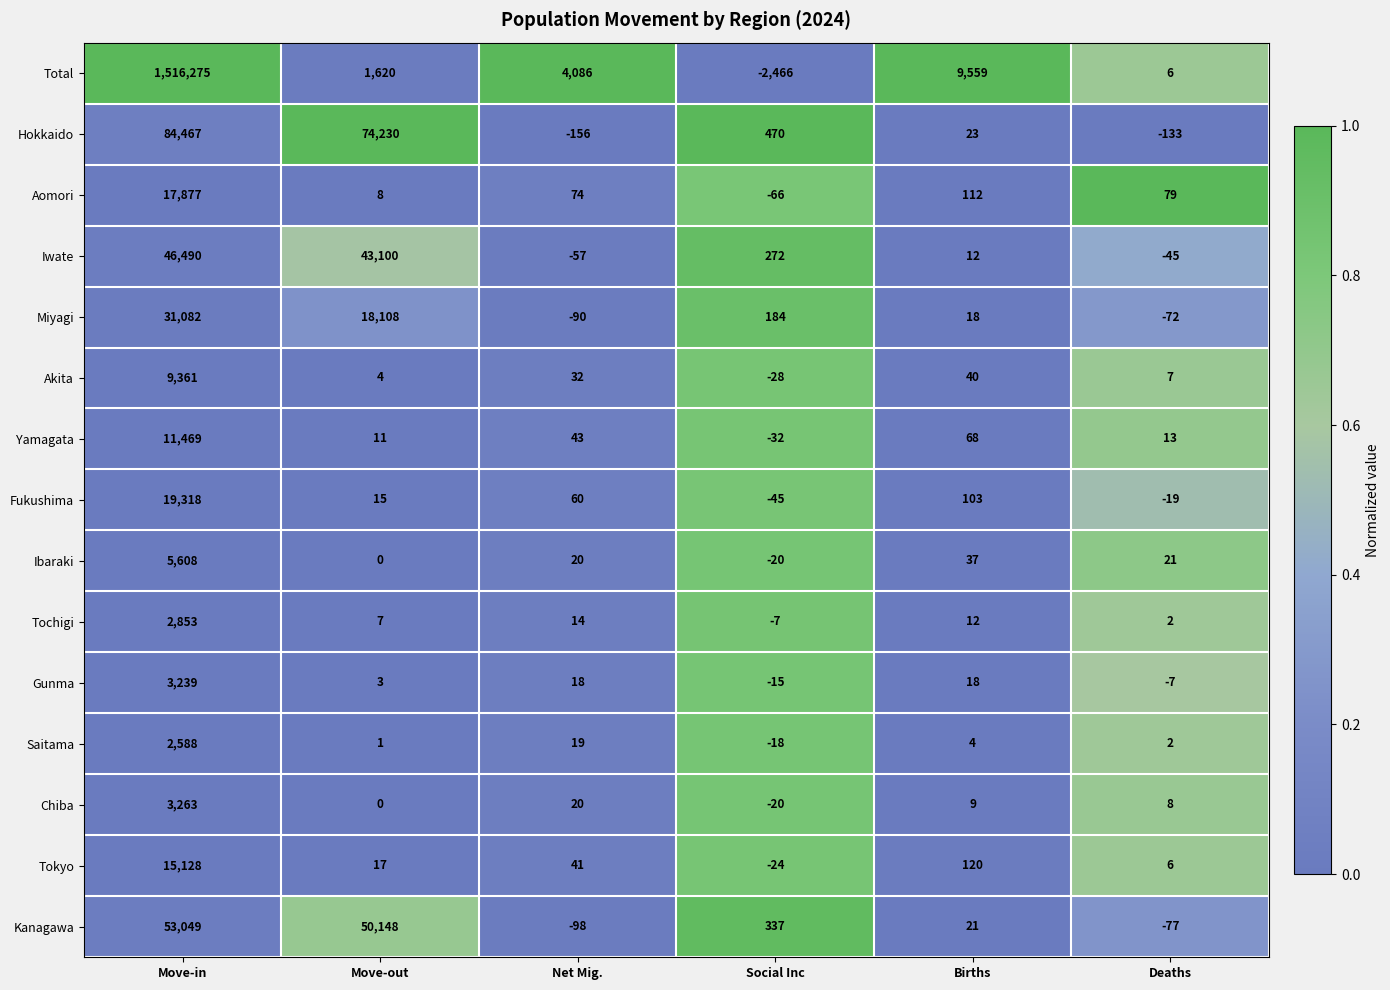

At which label is Kanagawa closest to 26475?

Move-out